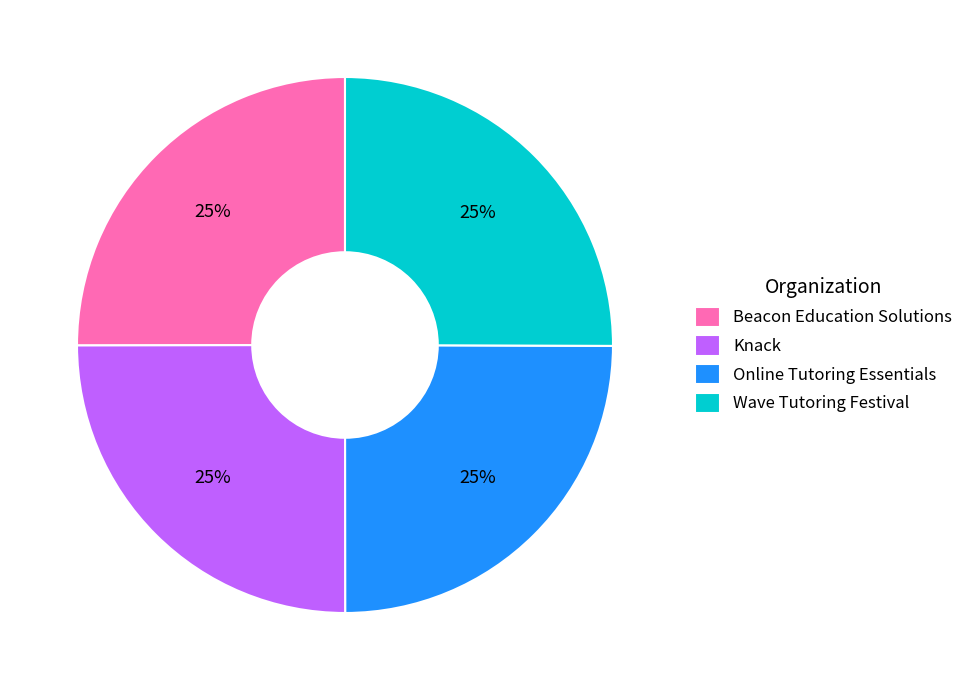

To the nearest percent, what portion does Online Tutoring Essentials represent?

25%